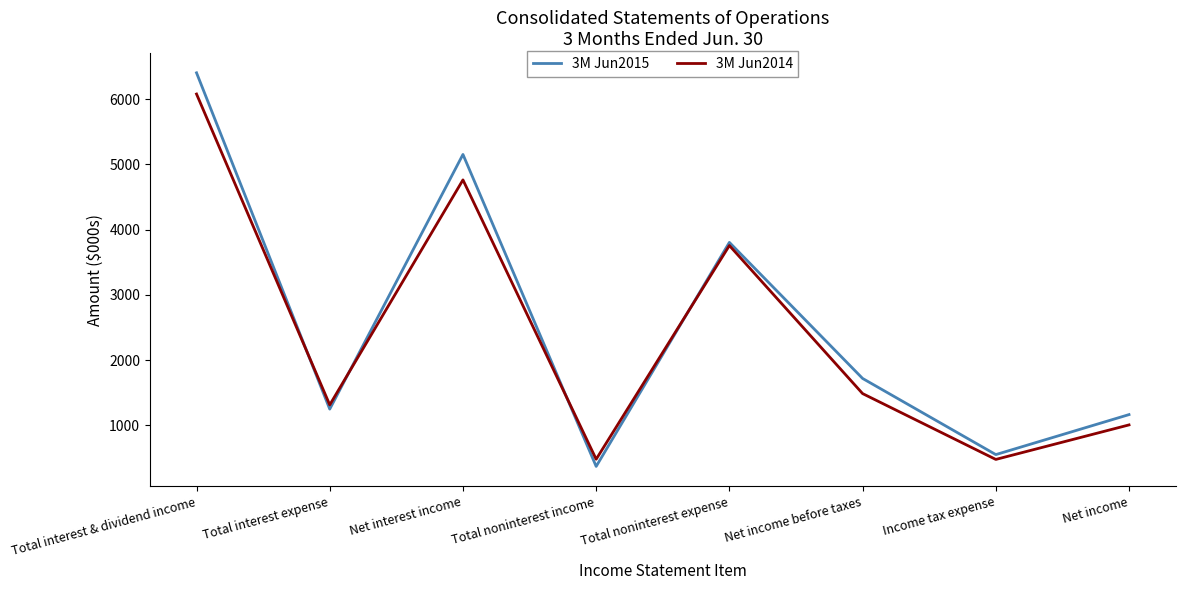

After their last crossing, which series has the higher values: 3M Jun2014 or 3M Jun2015?

3M Jun2015